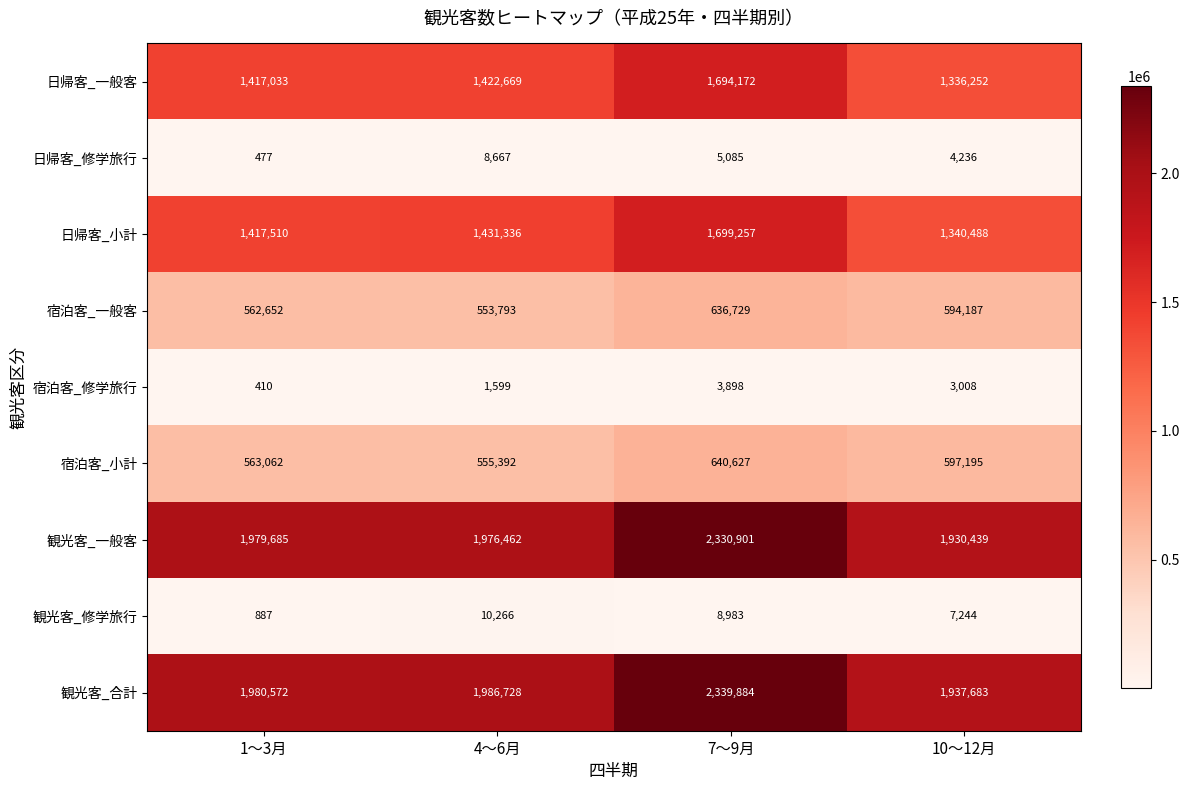

The value of 宿泊客_小計 at 10～12月 is 323244. True or false?

False